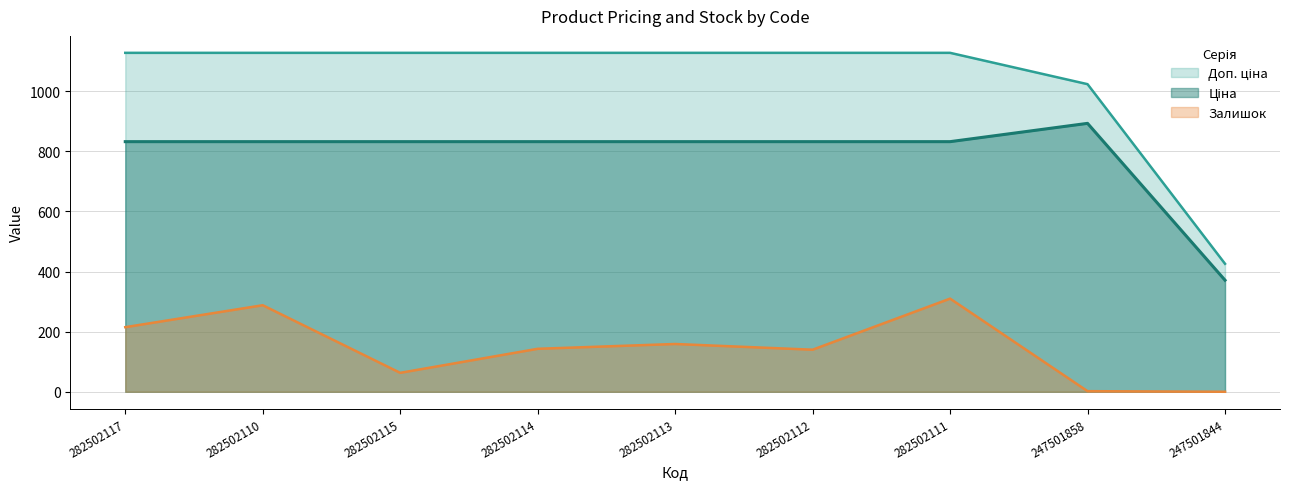

Where is Ціна nearest to the value 632?

282502117